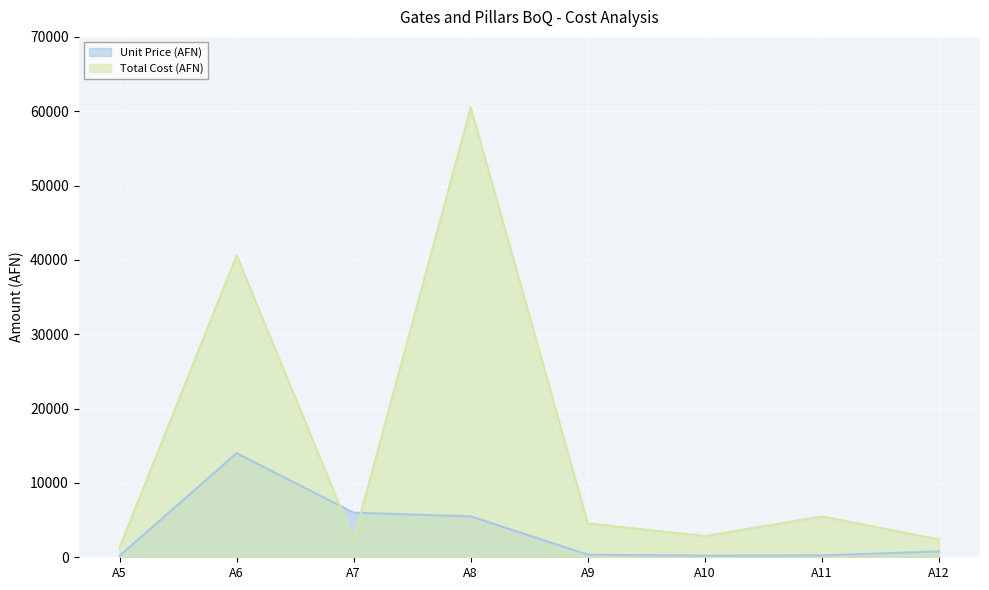

What is the difference between the second highest and second lowest values in the Unit Price (AFN) series?

5780